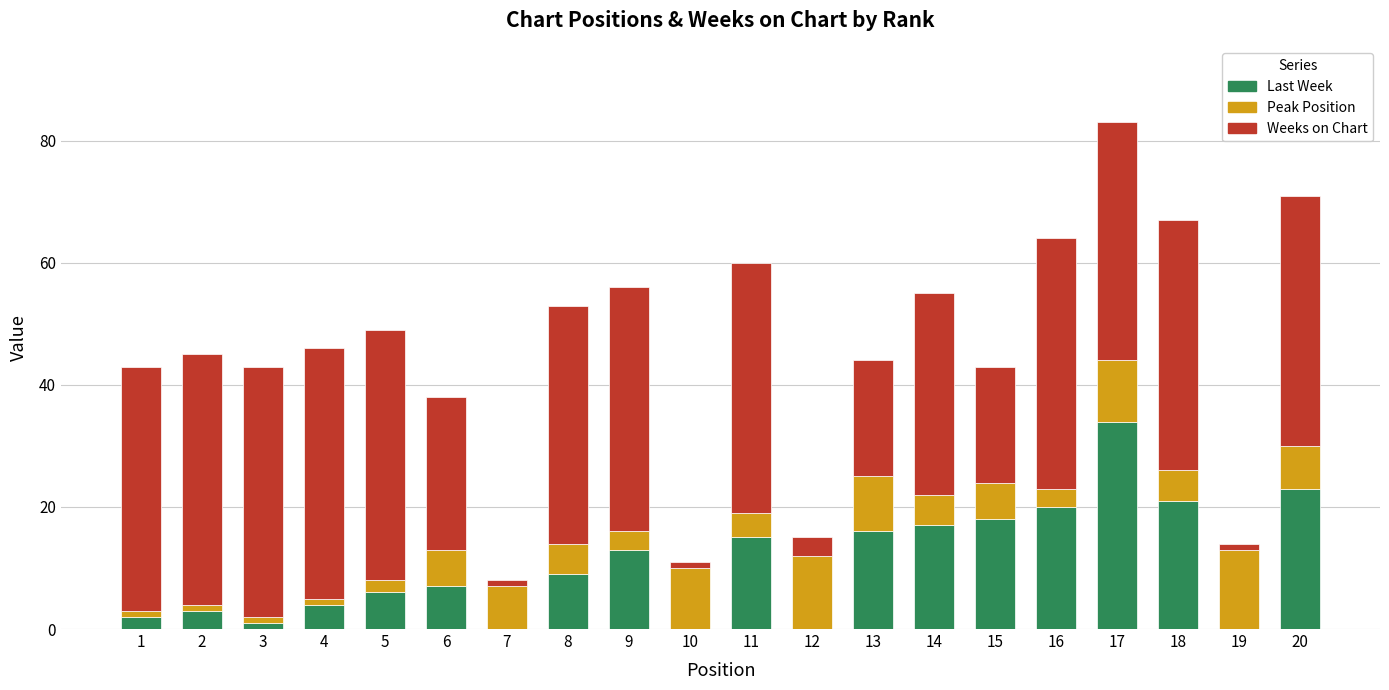

The value of Last Week at 19 is 0. True or false?

True